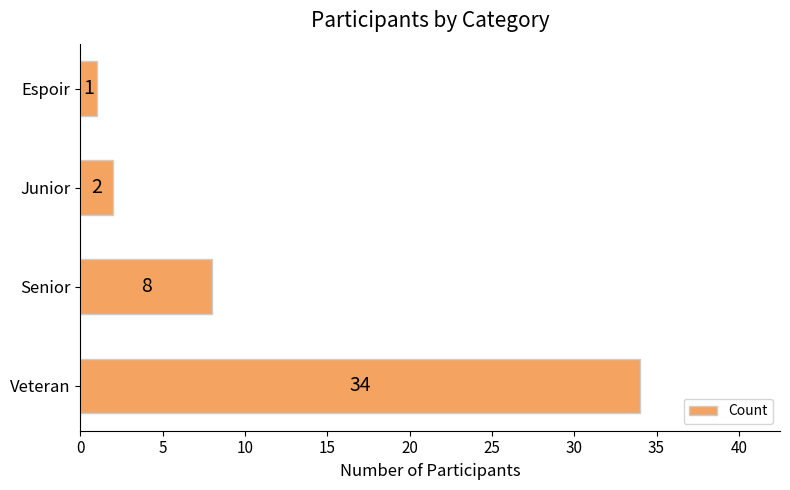

Count the number of categories in the chart.

4